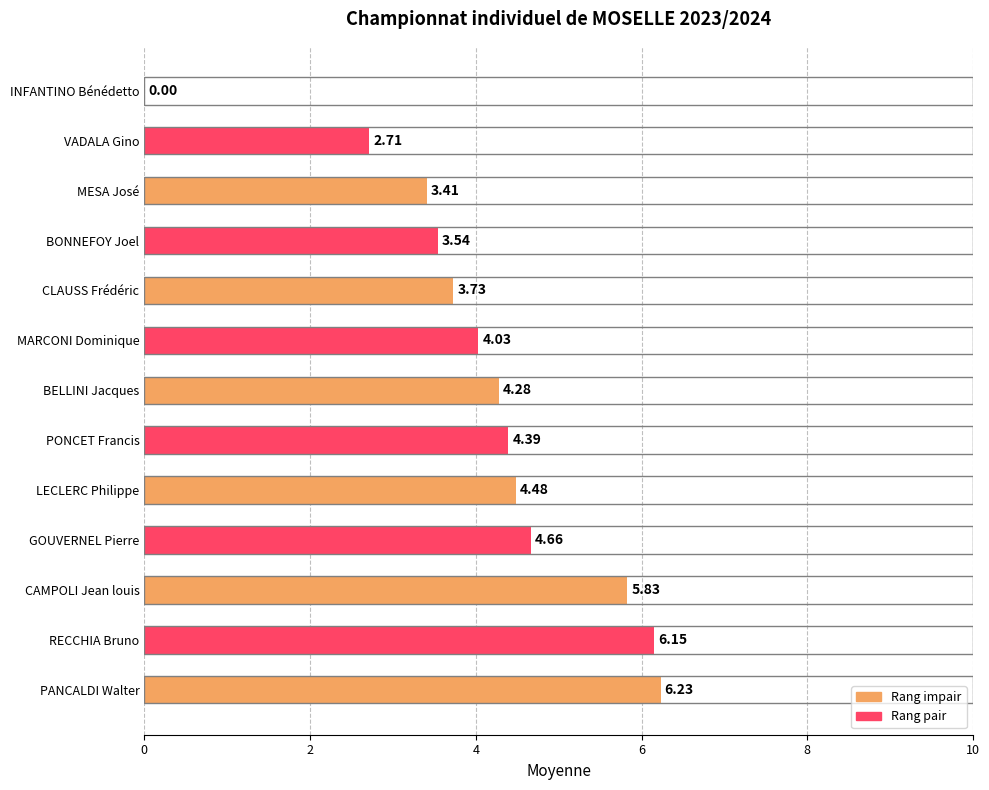

What is the sum of all values?

53.4